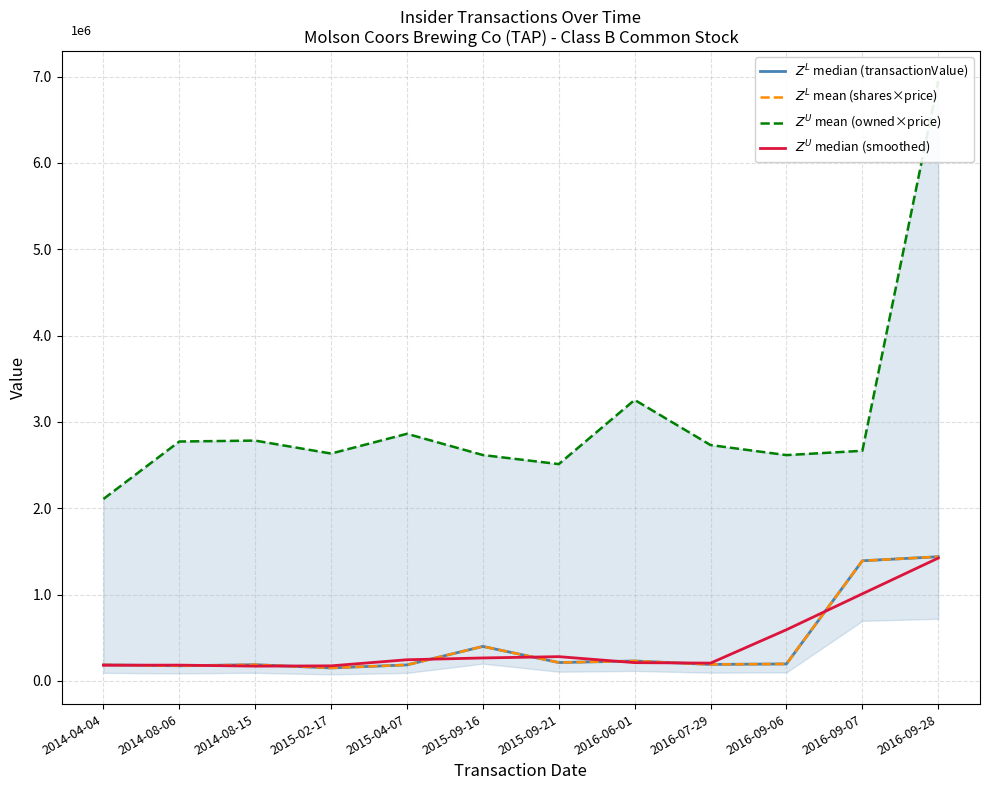

What is the lowest value of the $Z^U$ median (smoothed) series?

170833.3